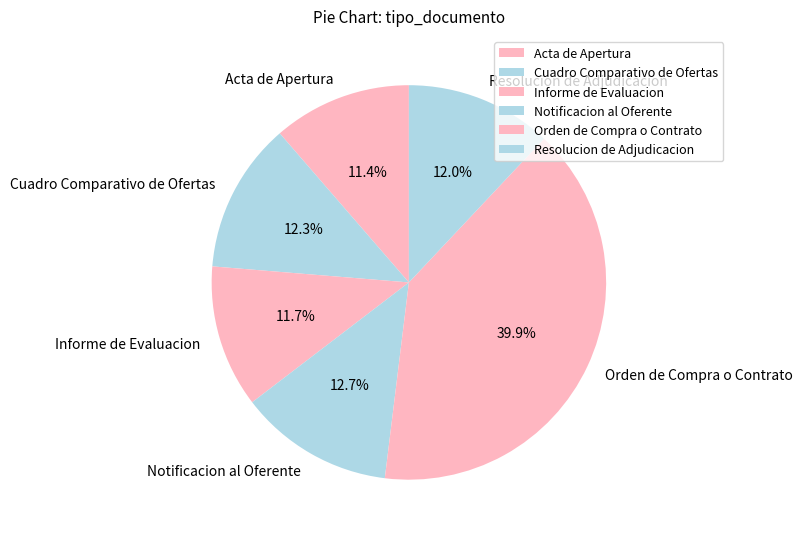

Is there any slice that represents more than half of the pie?

No